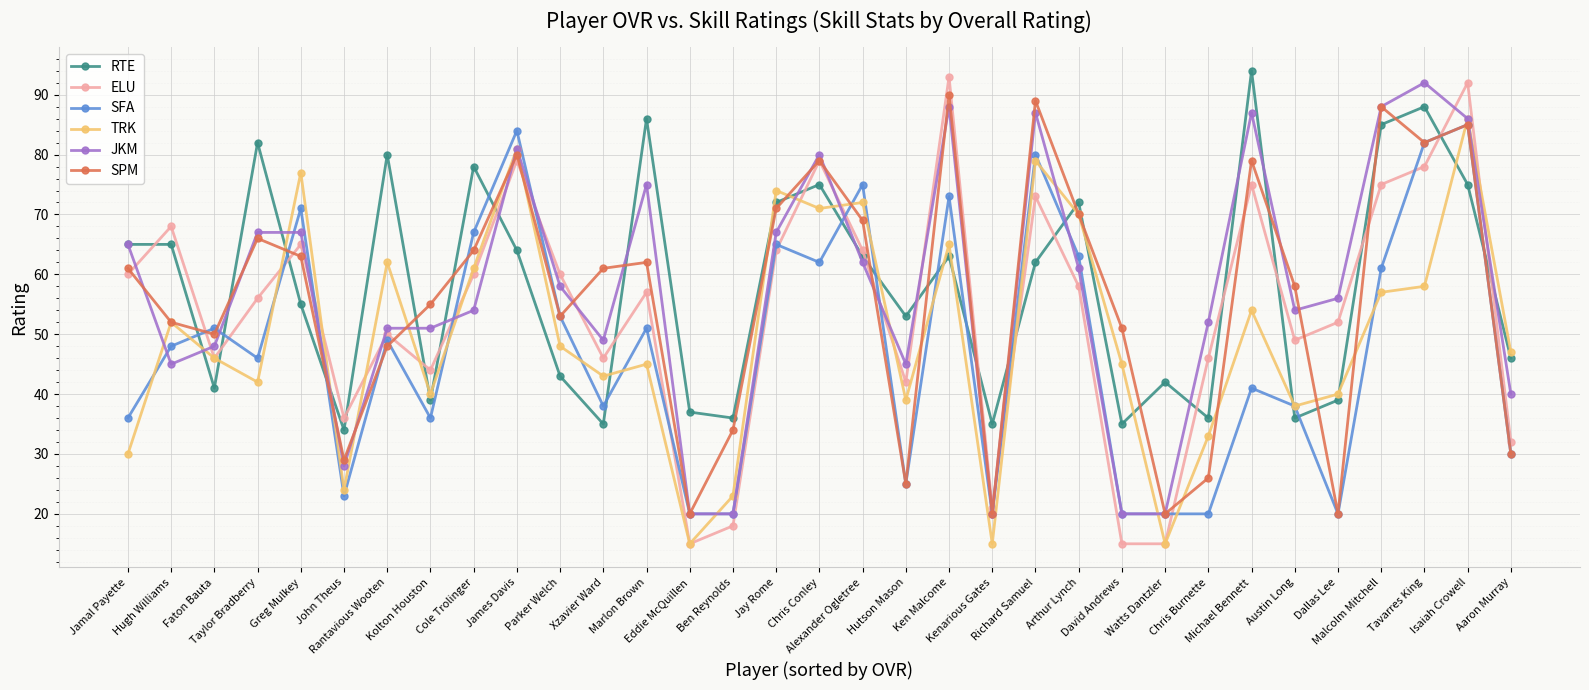

What is the label of the 8th point from the left?

Kolton Houston